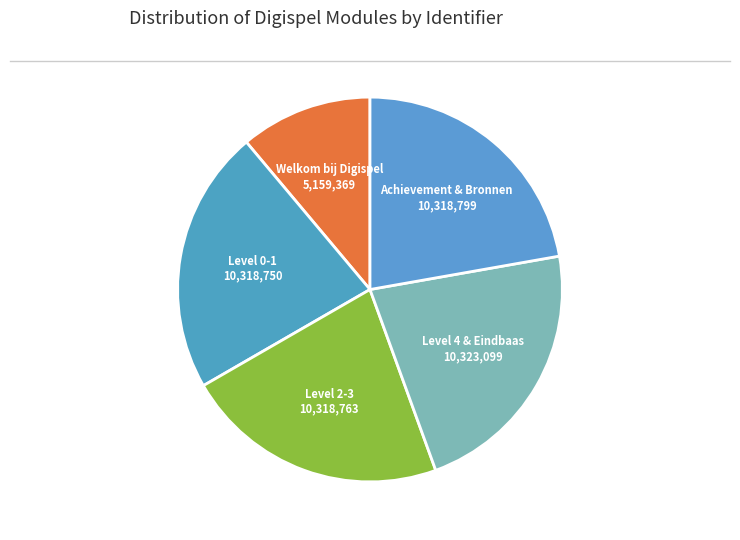

Is there any slice that represents more than half of the pie?

No